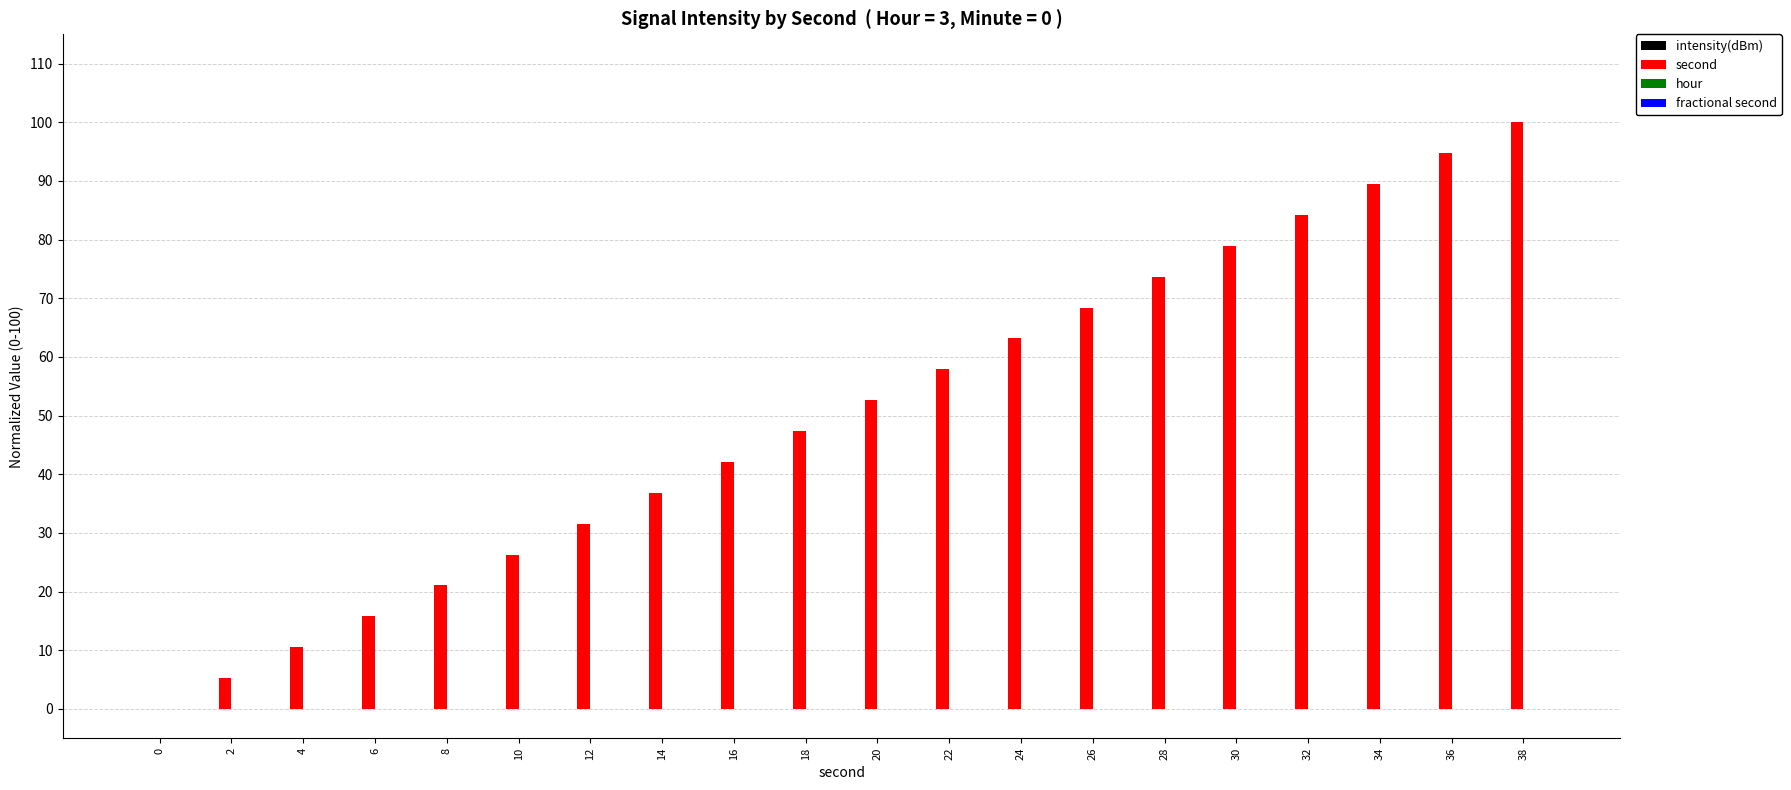

What is the sum of all values?

1000.0